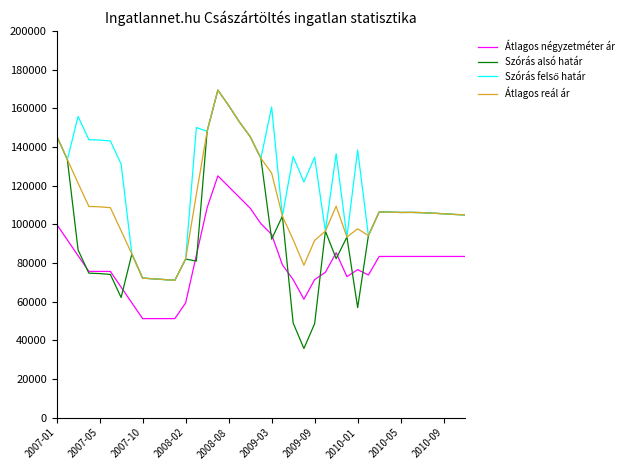

What is the minimum value shown in the chart?

35732